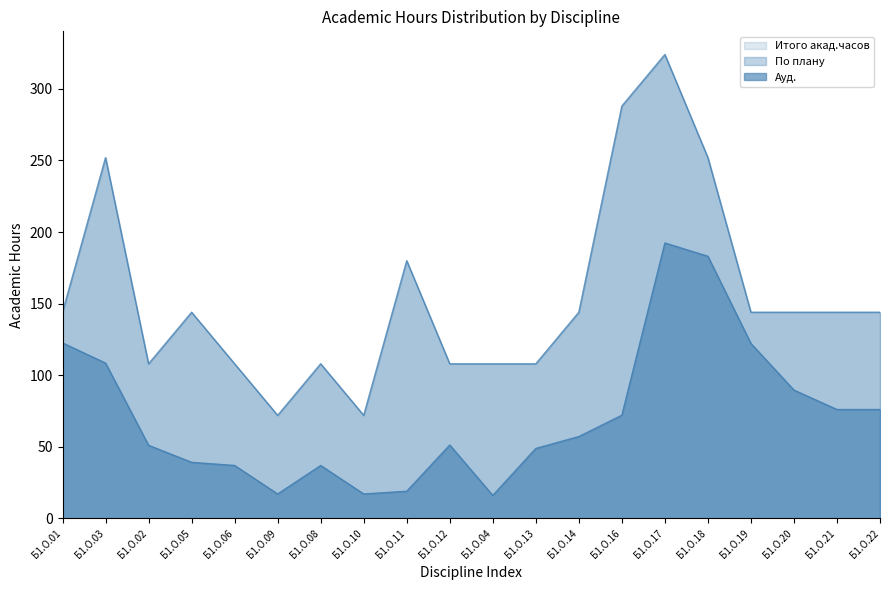

How many distinct data groups are displayed?

3